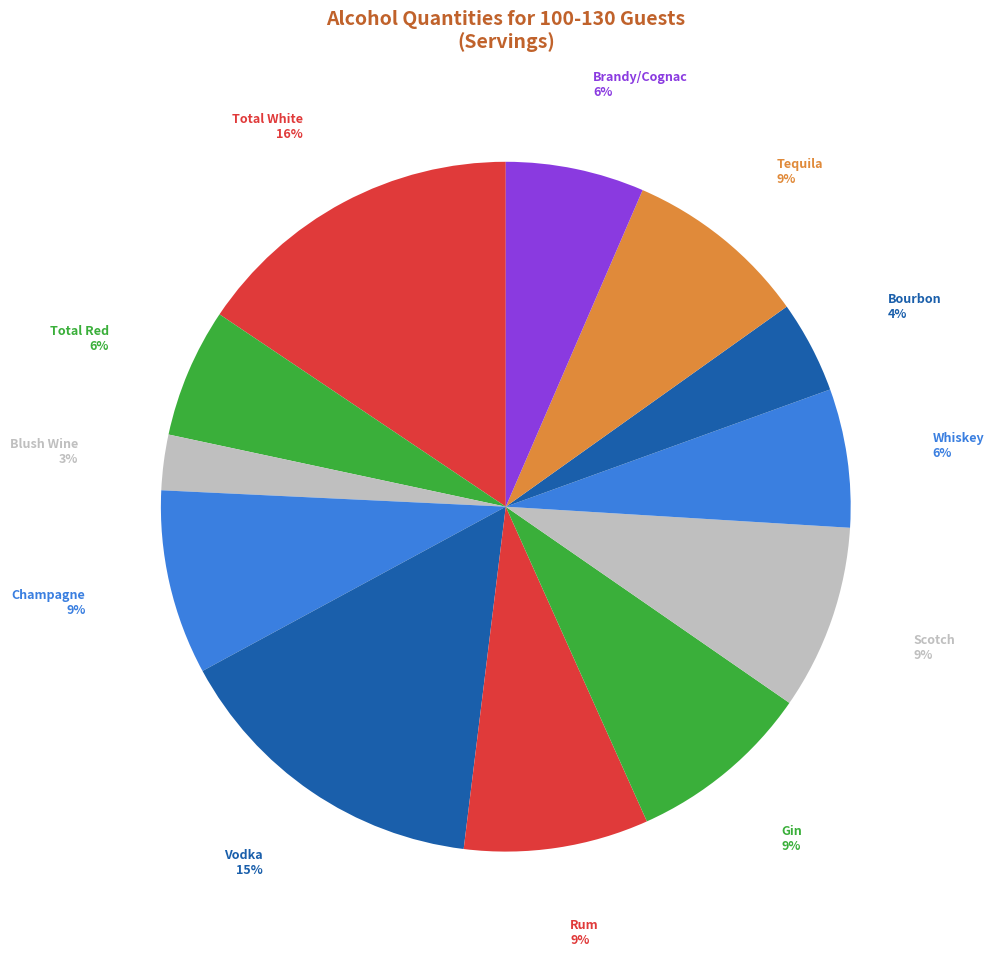

Do Bourbon and Gin together represent more than half of the pie?

No